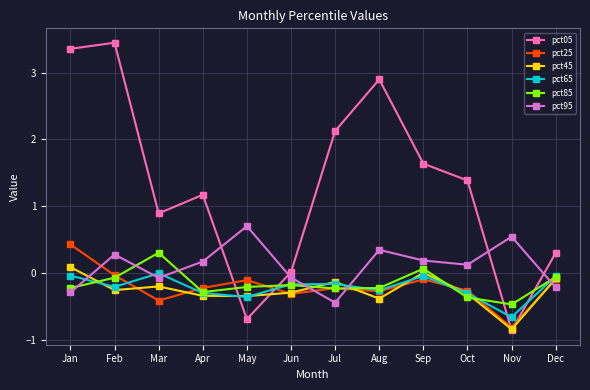

Which series has the largest range (max minus min)?

pct05